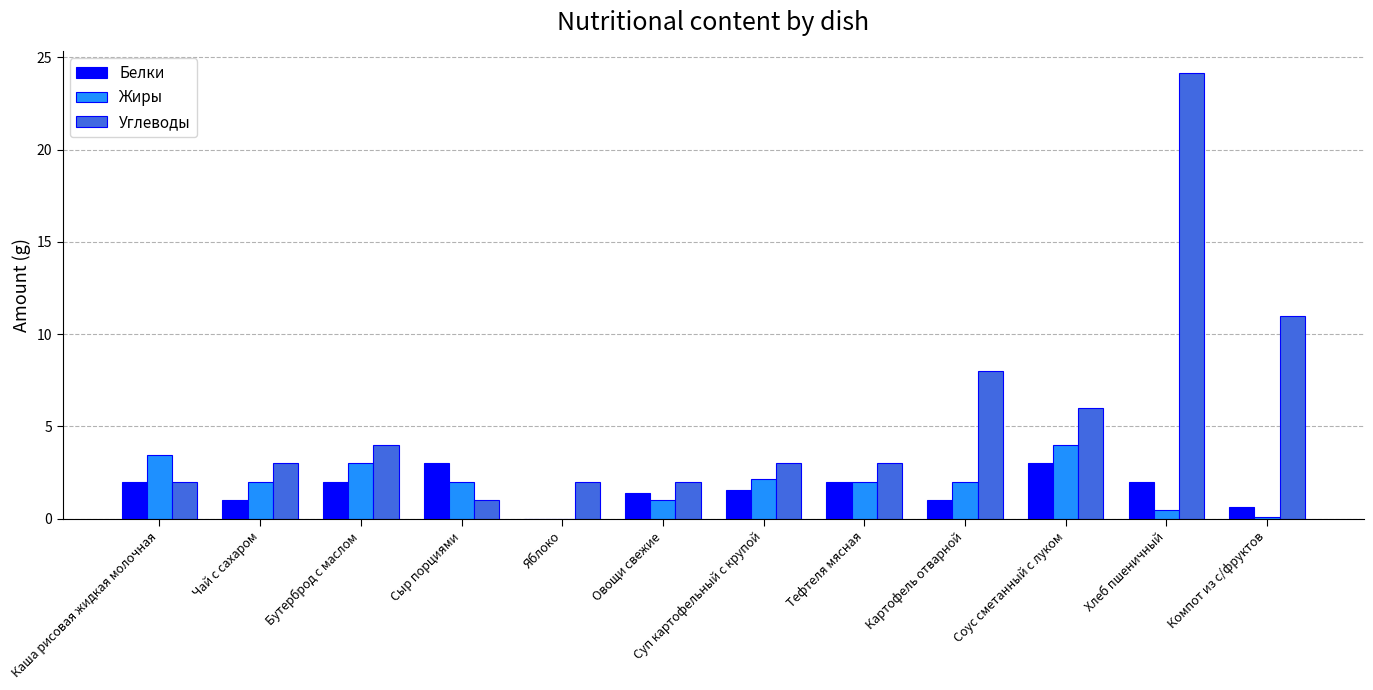

The value of Жиры at Суп картофельный с крупой is 1.3. True or false?

False